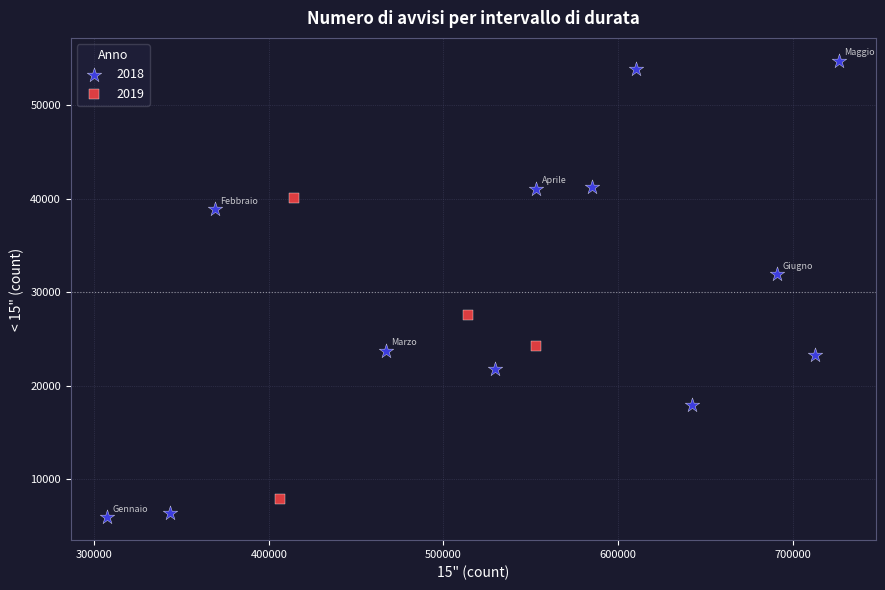

Which series has the widest spread of Y values?

2018